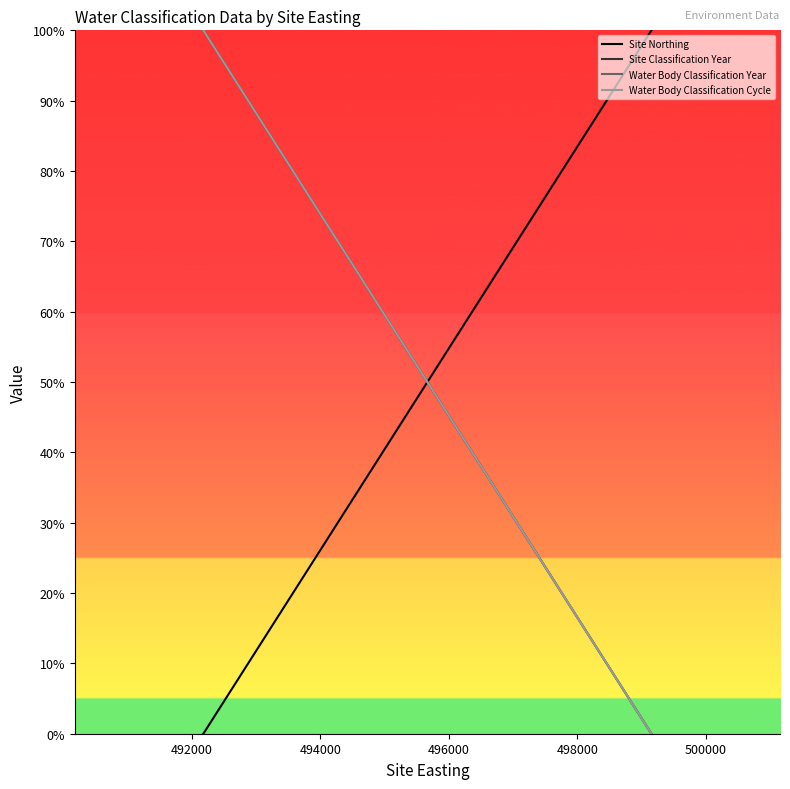

How many lines are shown in the chart?

4